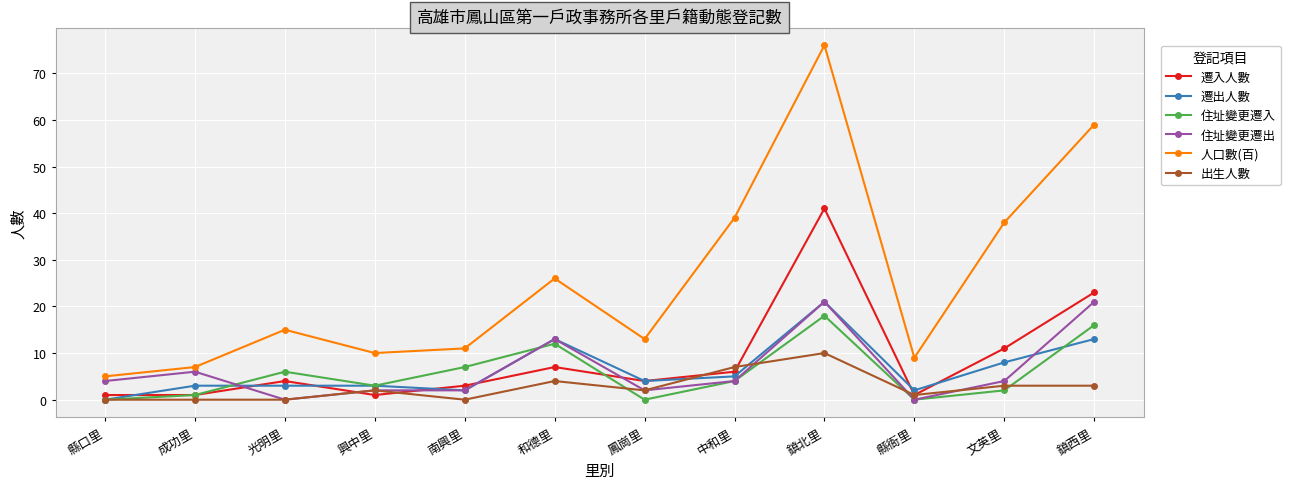

Between 光明里 and 鎮西里, which series saw the biggest shift?

人口數(百)